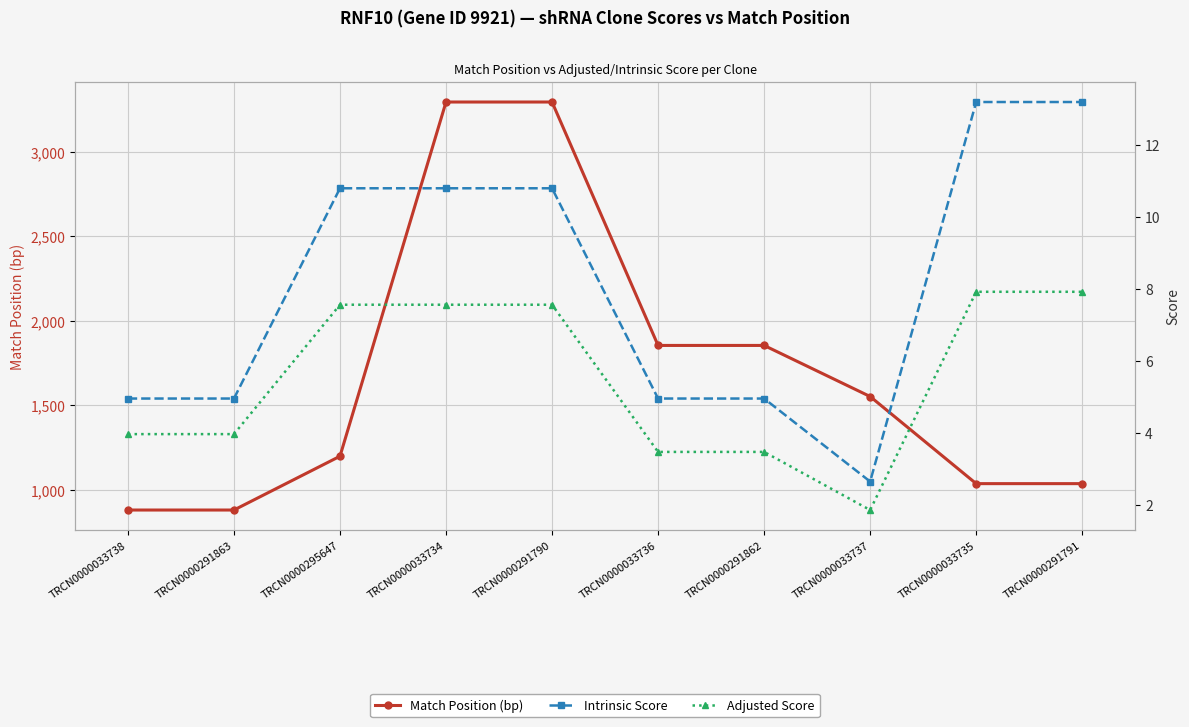

True or false: Match Position (bp) and Intrinsic Score intersect in this chart.

False